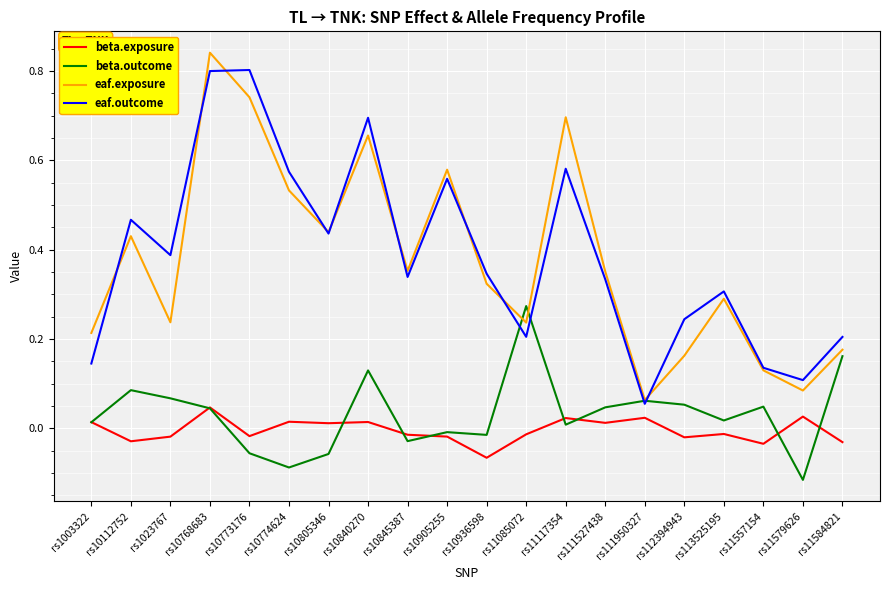

How many lines are shown in the chart?

4